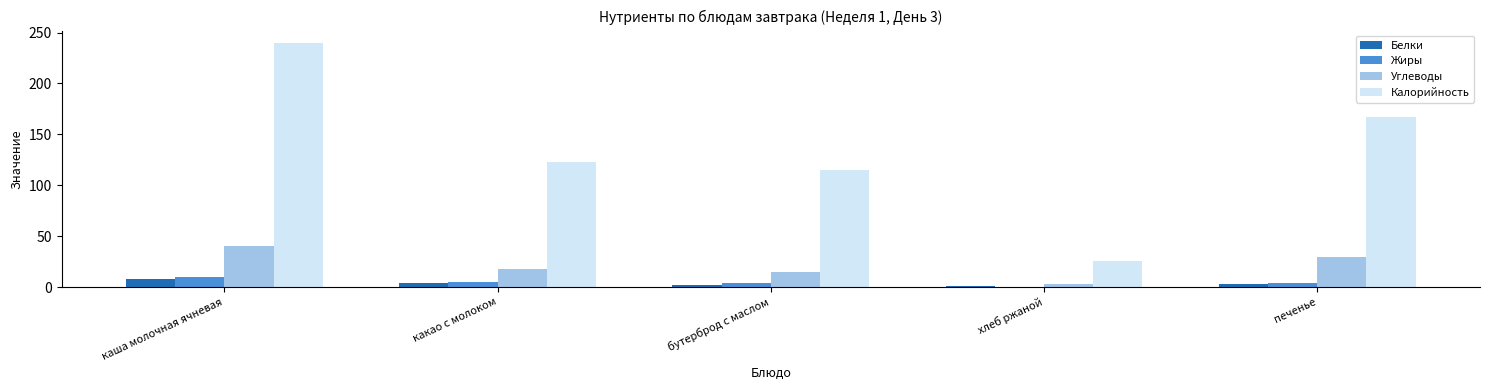

What is the total value across all series at бутерброд с маслом?

136